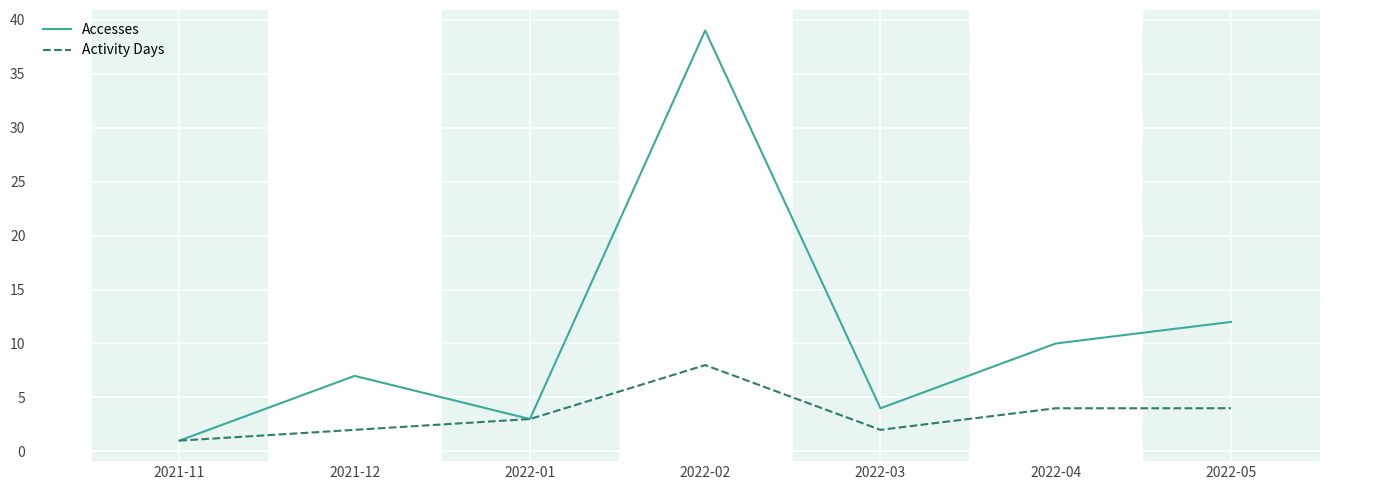

Which series changed the most between 2021-11 and 2022-04?

Accesses